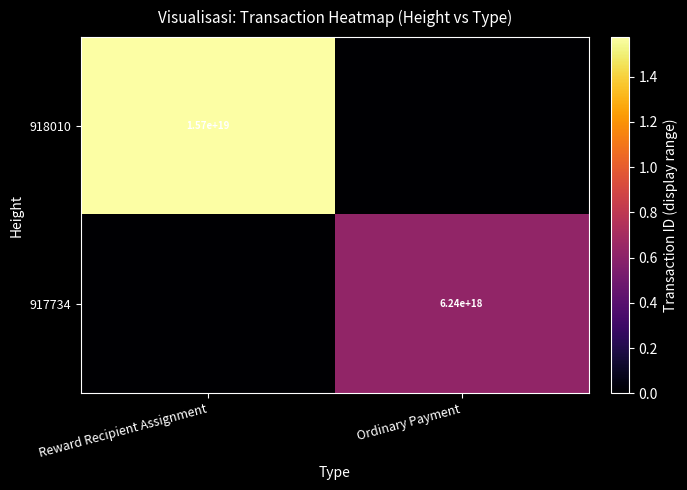

Is the value of 917734 at Ordinary Payment greater than the value of 918010 at Reward Recipient Assignment?

No